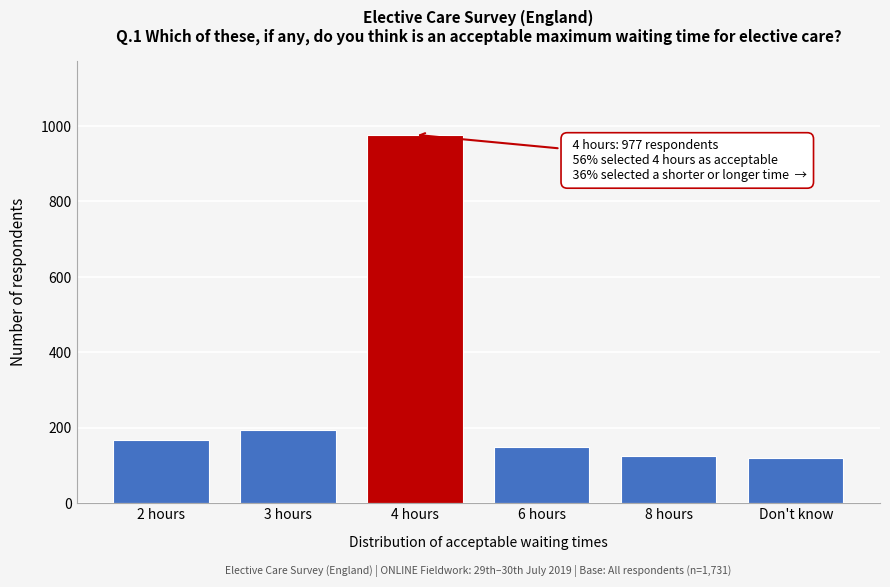

Reading left to right, list all the values displayed in this chart.

2 hours=167	3 hours=193	4 hours=977	6 hours=149	8 hours=126	Don't know=119